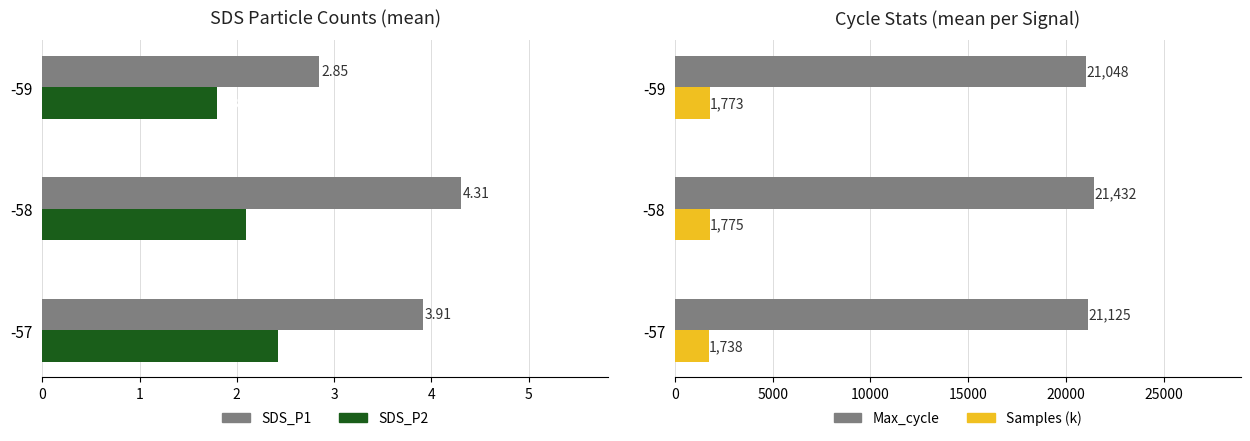

Is it true that Samples (k) equals 2480.4 at -57?

False